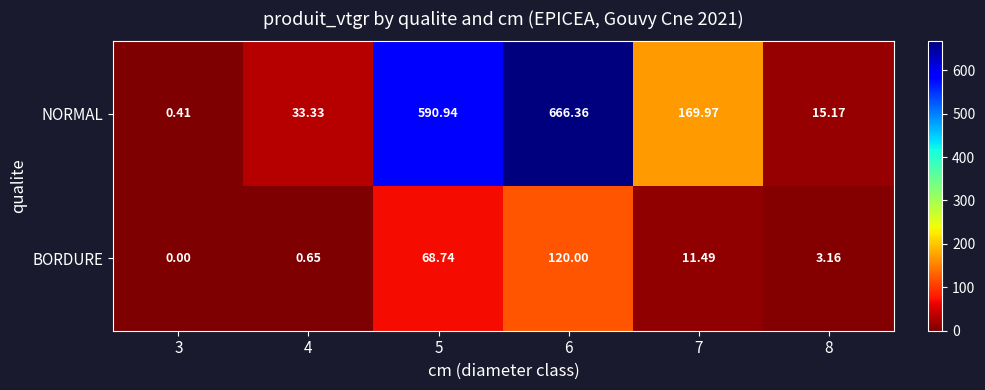

List the series in order of their peak value, highest first.

NORMAL, BORDURE